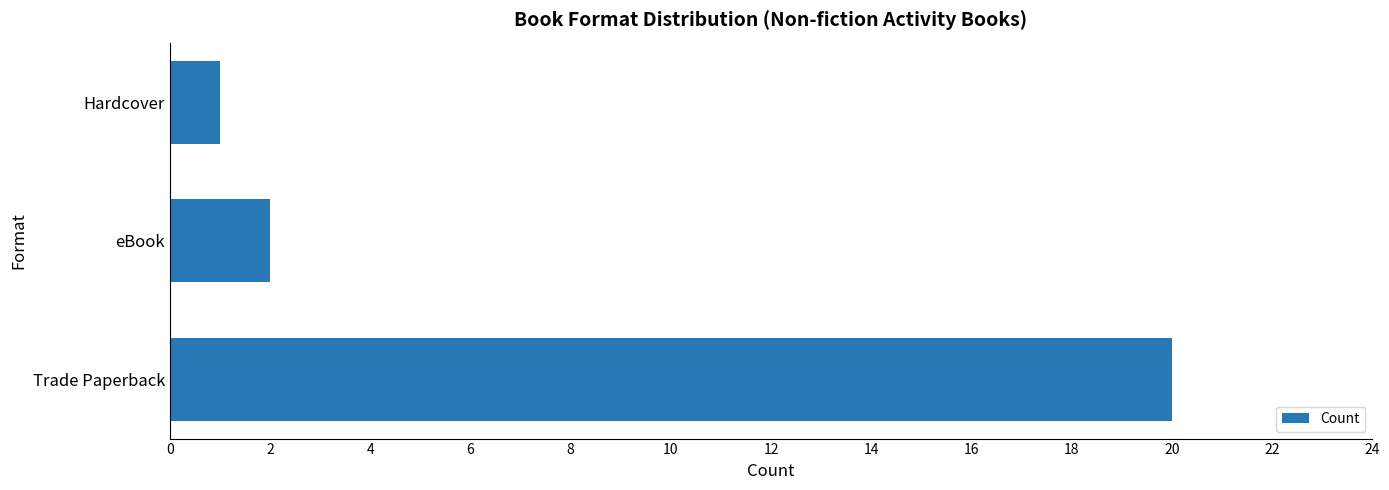

Where is the data nearest to the value 10?

eBook